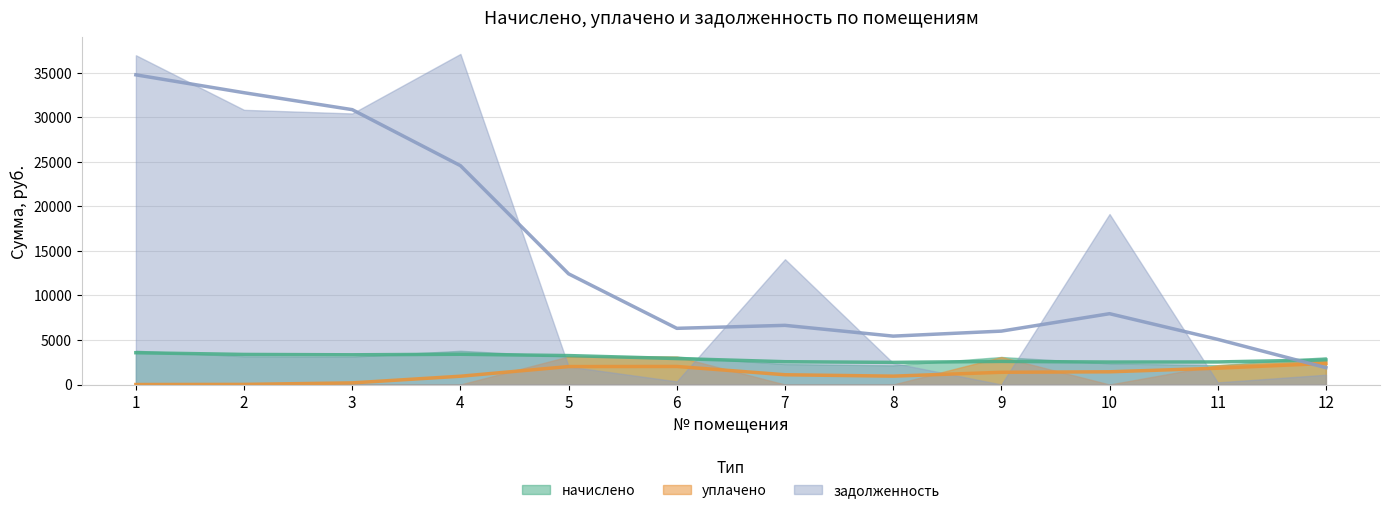

What is the average value of the уплачено series?

1184.5